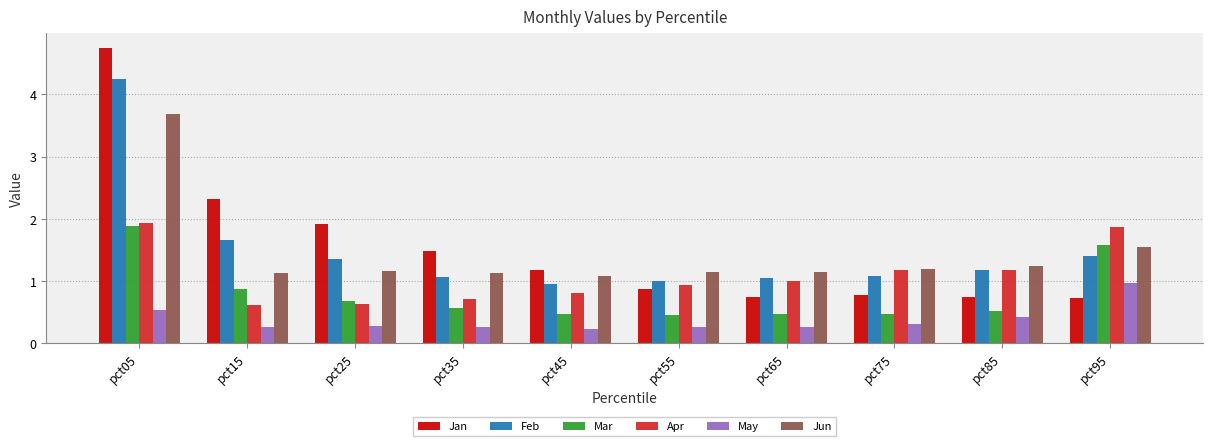

Which series changed the most between pct35 and pct75?

Jan